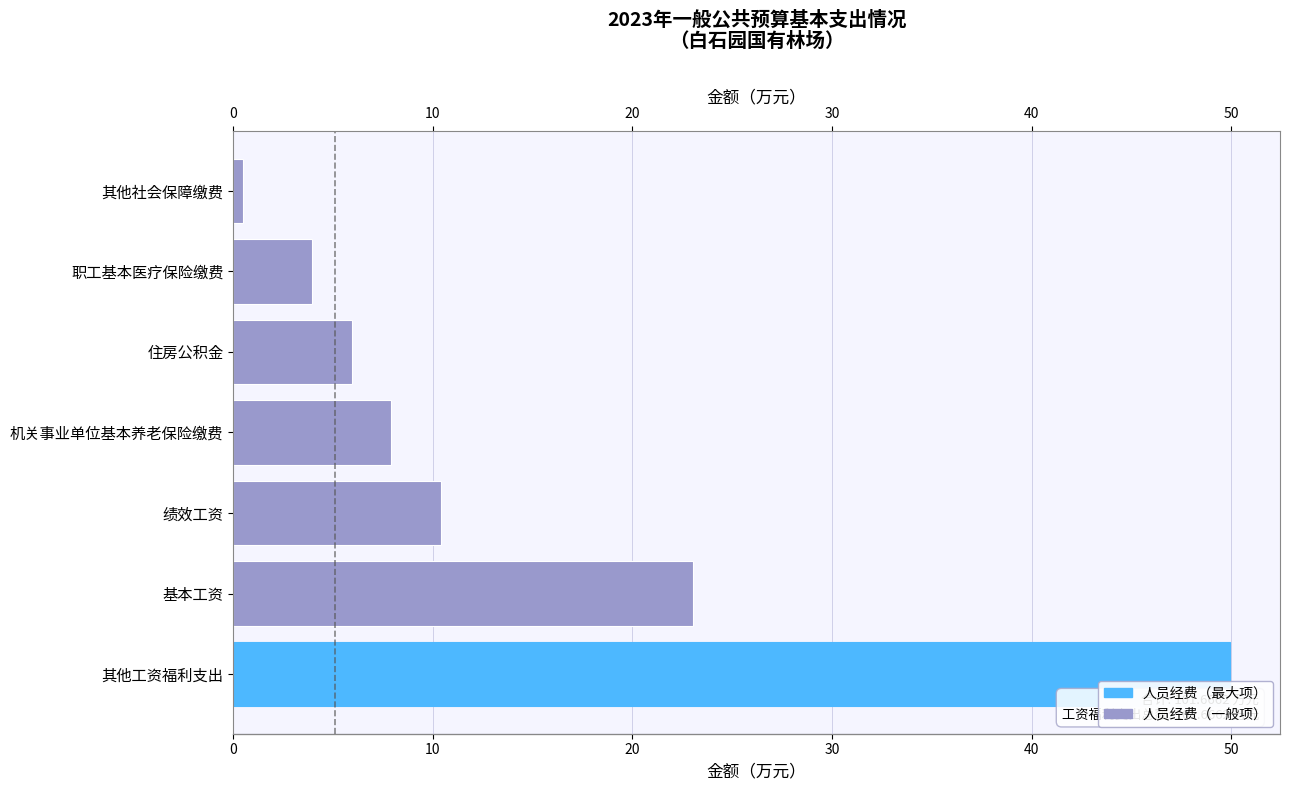

Count the number of categories in the chart.

7